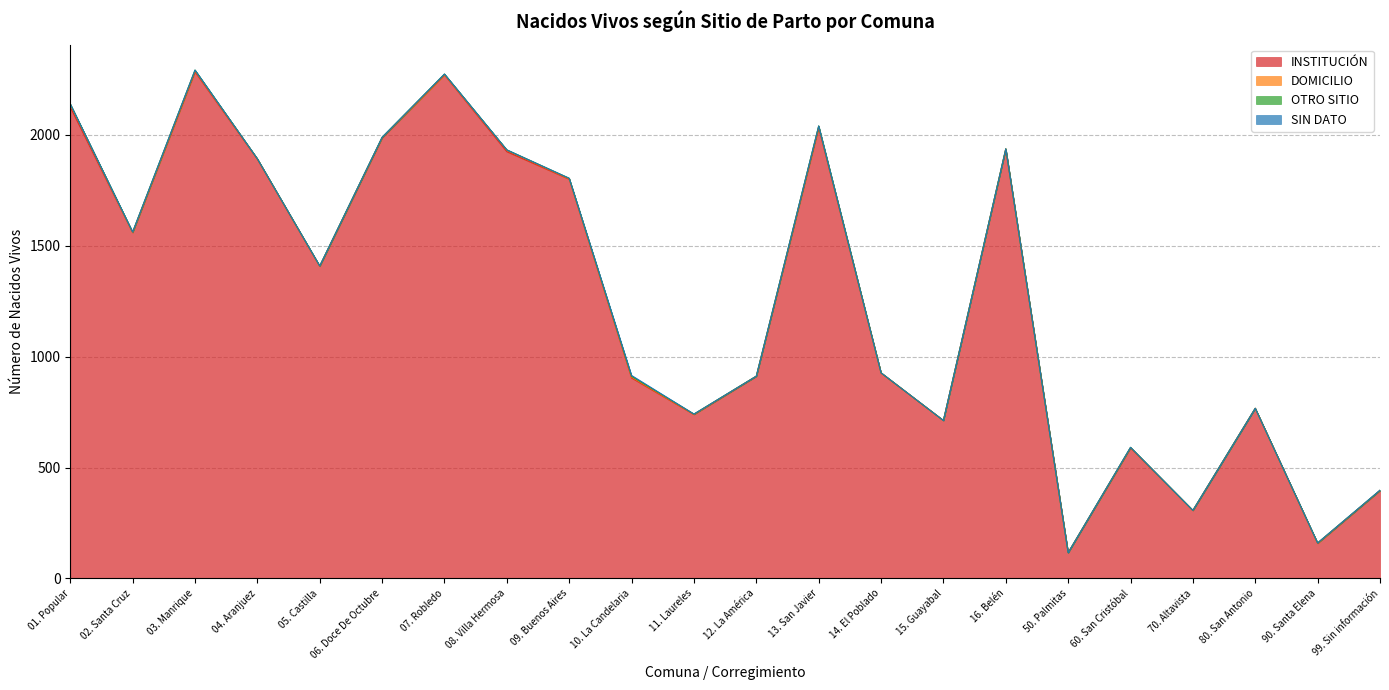

What is the difference between the maximum and second lowest values in the DOMICILIO series?

12